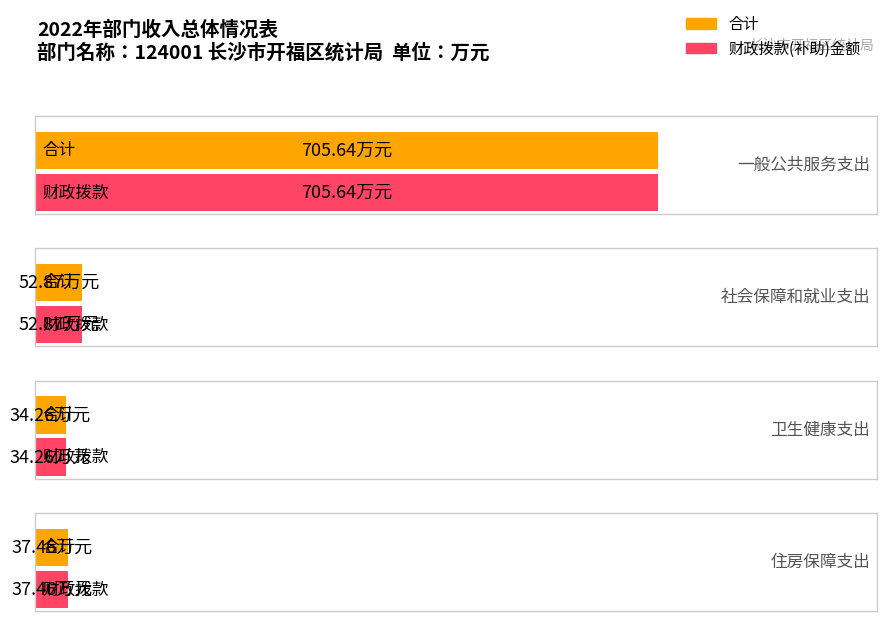

Where is 合计 nearest to the value 369?

社会保障和就业支出